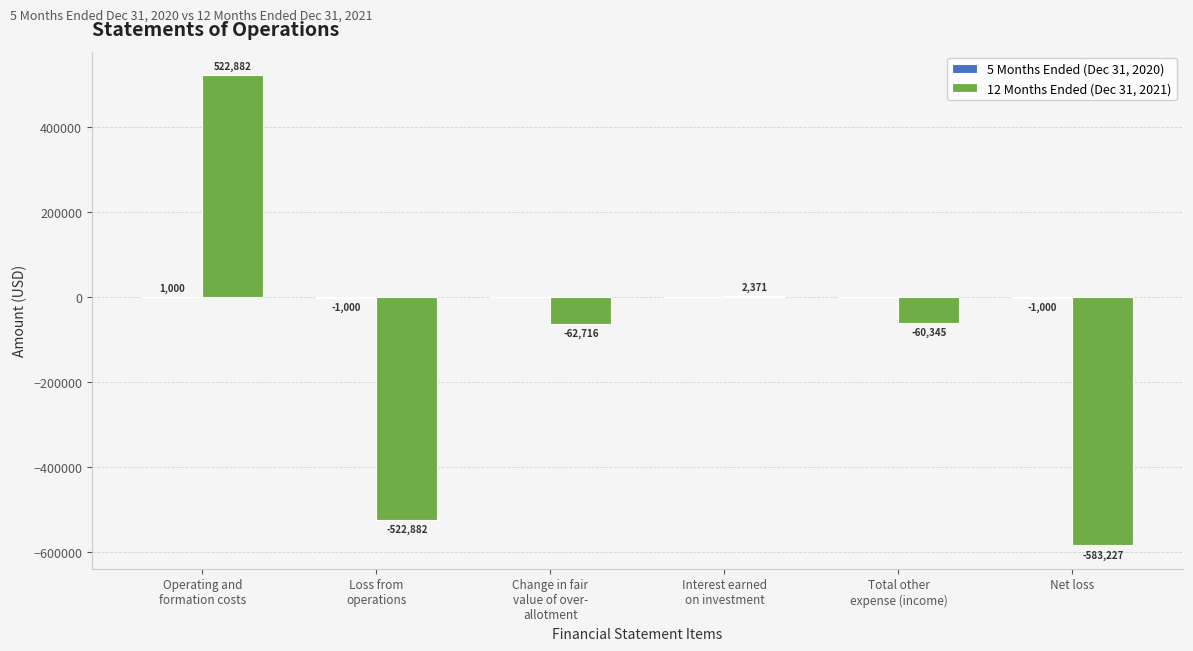

What is the maximum value for 12 Months Ended (Dec 31, 2021)?

522882